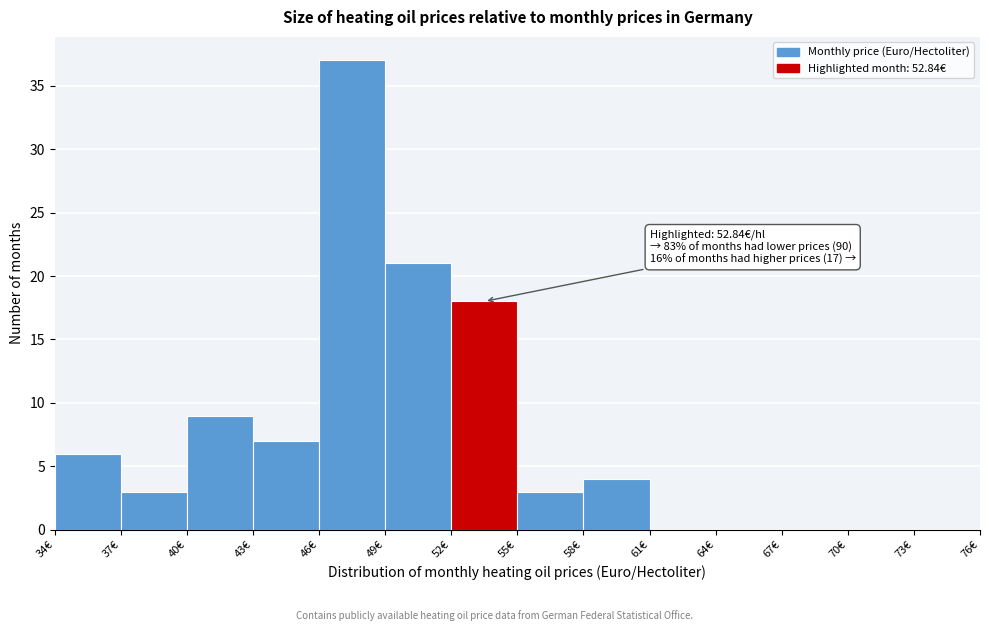

Over which range of the x-axis is the bar tallest?

46 to 49